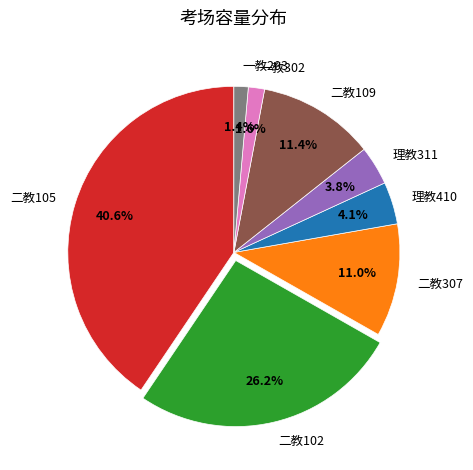

What is the largest slice in the pie chart?

二教105